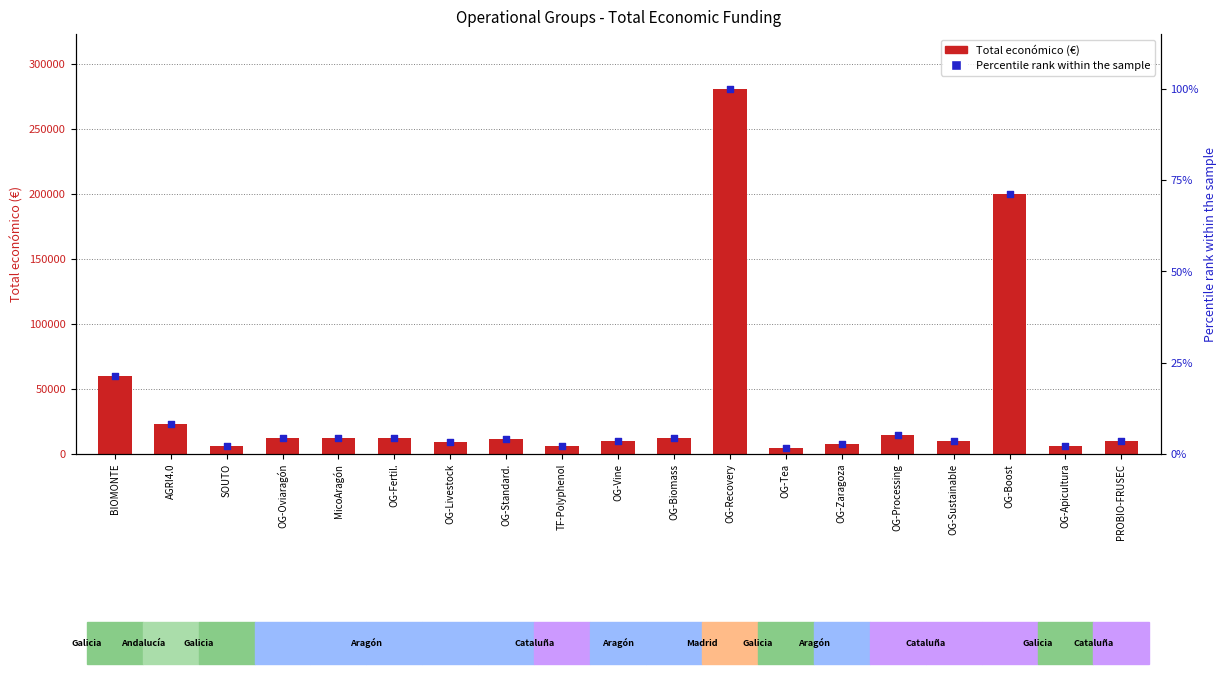

Which series has the widest spread of Y values?

Total económico